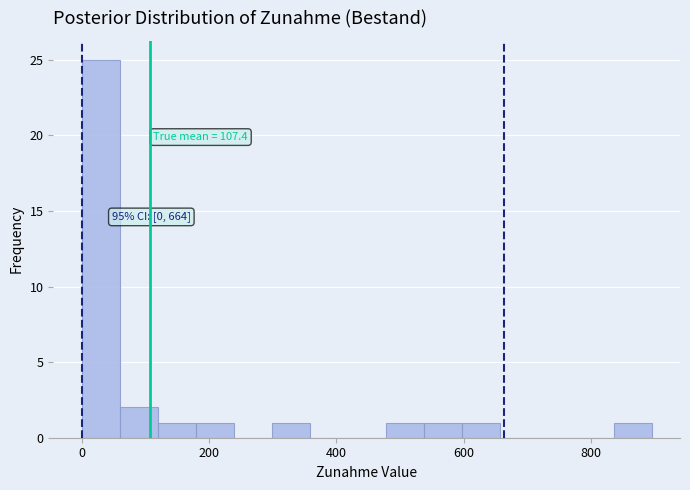

Around what value on the x-axis is the tallest bar? Give the approximate position of its centre, as read against the axis.

20